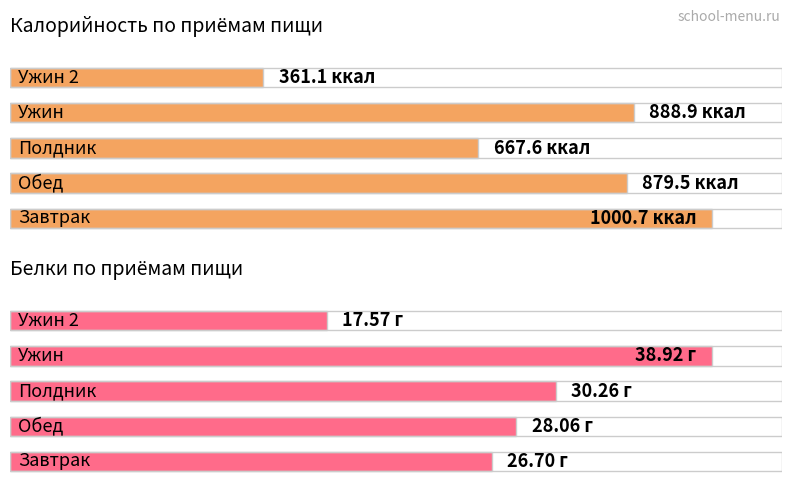

How many values in the Калорийность series exceed 879?

3